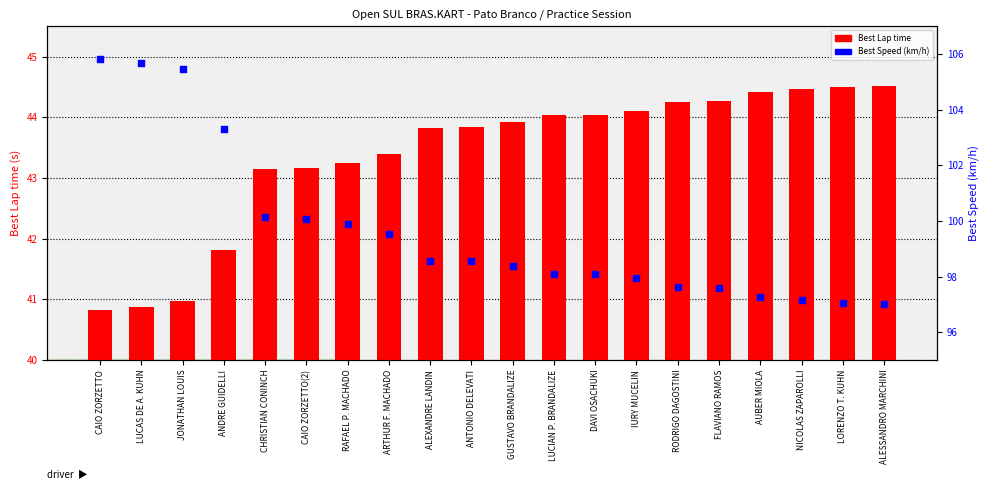

At which category is the sum across all series the highest?

CAIO ZORZETTO